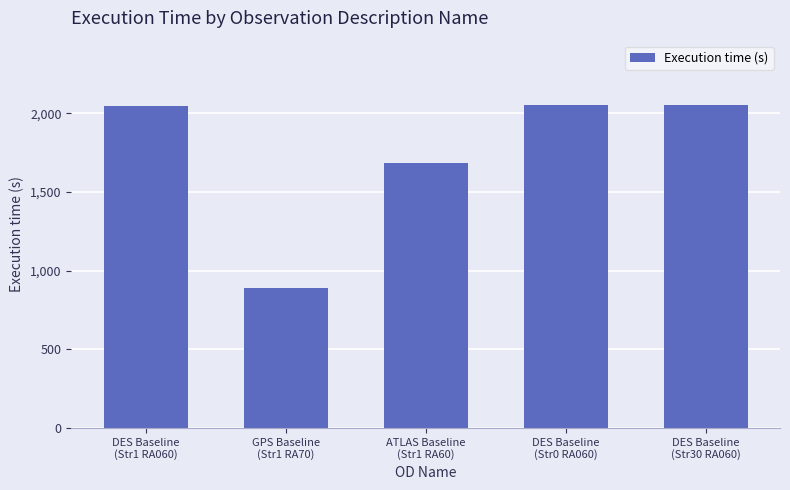

How many categories are shown in the chart?

5